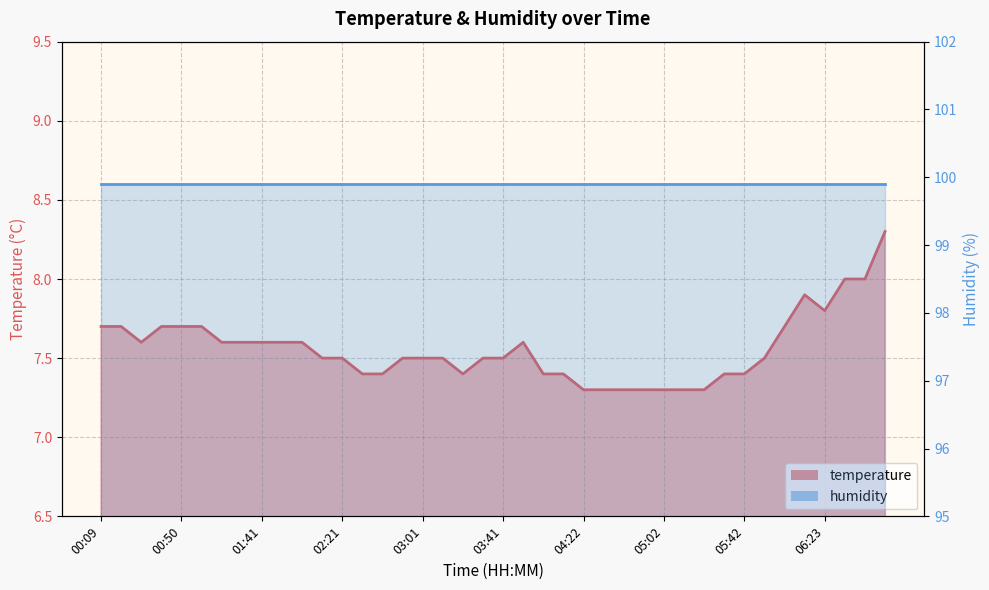

Reading right to left, list all the values displayed in this chart.

8.3	8.0	8.0	7.8	7.9	7.7	7.5	7.4	7.4	7.3	7.3	7.3	7.3	7.3	7.3	7.3	7.4	7.4	7.6	7.5	7.5	7.4	7.5	7.5	7.5	7.4	7.4	7.5	7.5	7.6	7.6	7.6	7.6	7.6	7.7	7.7	7.7	7.6	7.7	7.7